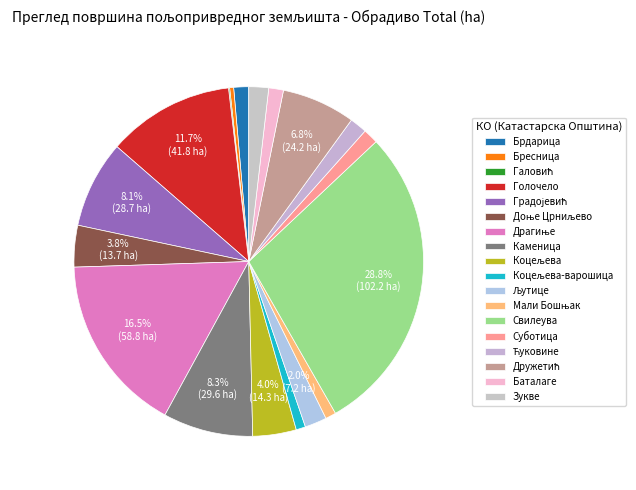

Is it true that Љутице is 10% of the pie?

False